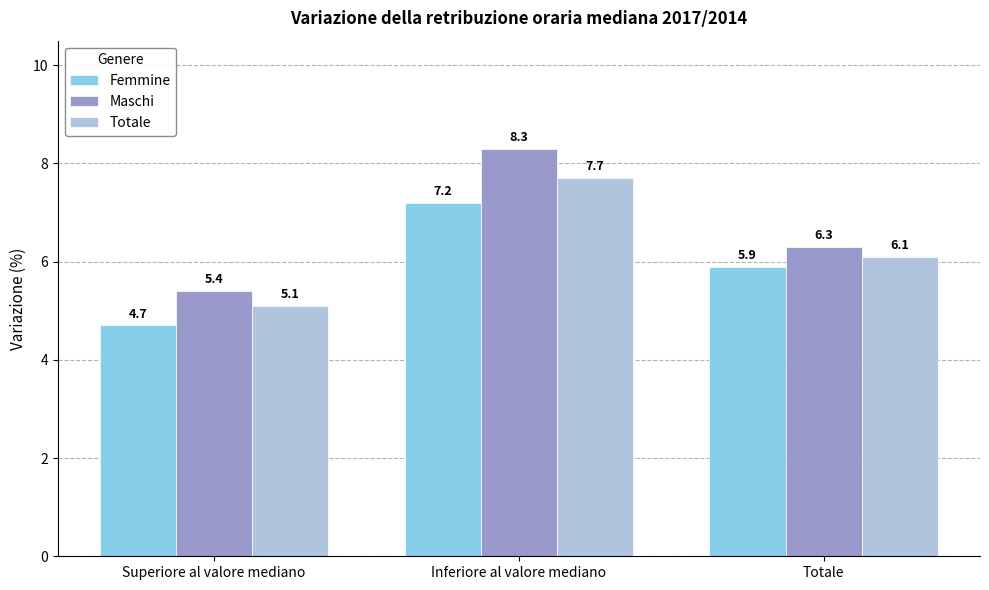

True or false: Femmine has a value of 2.9 at Inferiore al valore mediano.

False